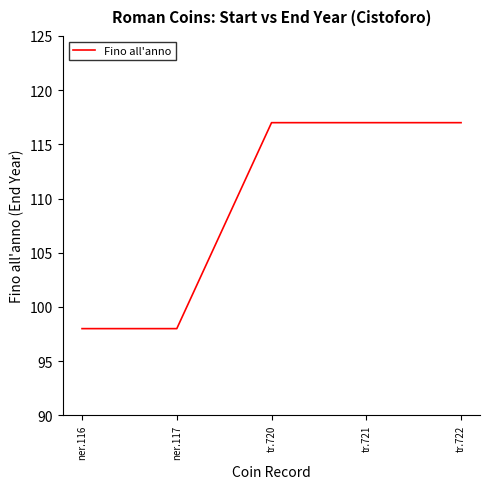

How many series are shown in this chart?

1